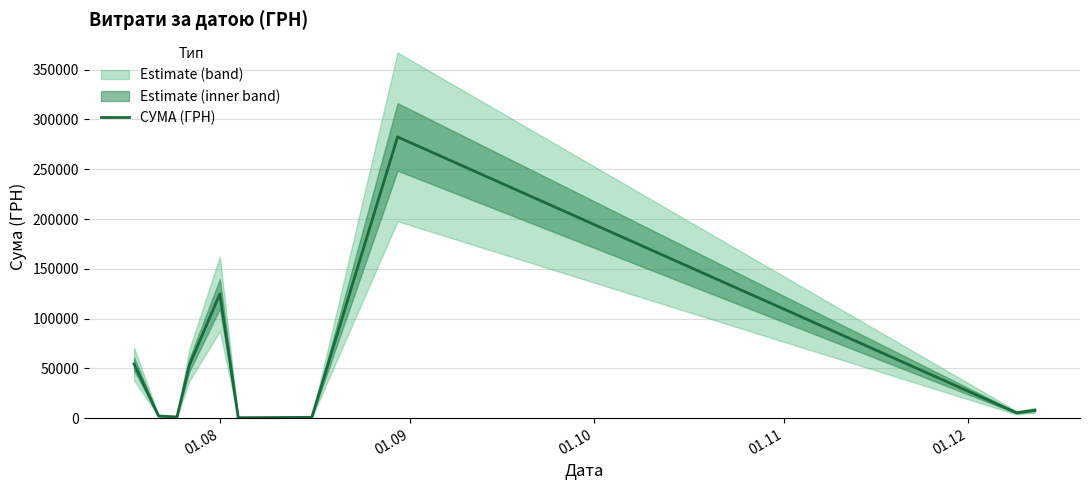

How many points are lower than both their immediate neighbors (excluding endpoints)?

3